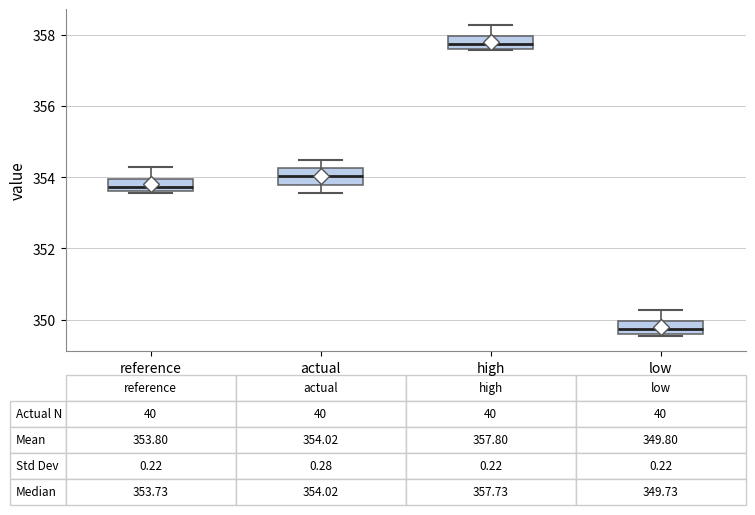

Which box has the lowest median line?

low